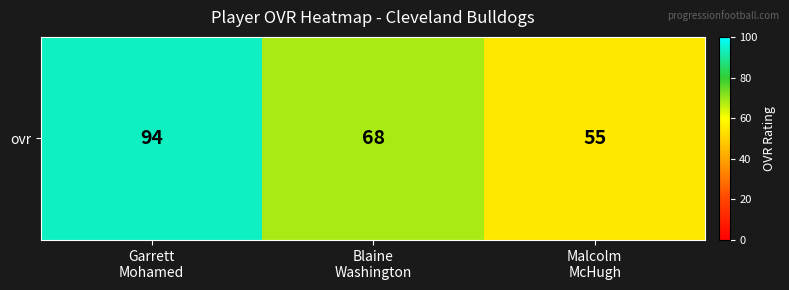

What is the smallest value displayed?

55